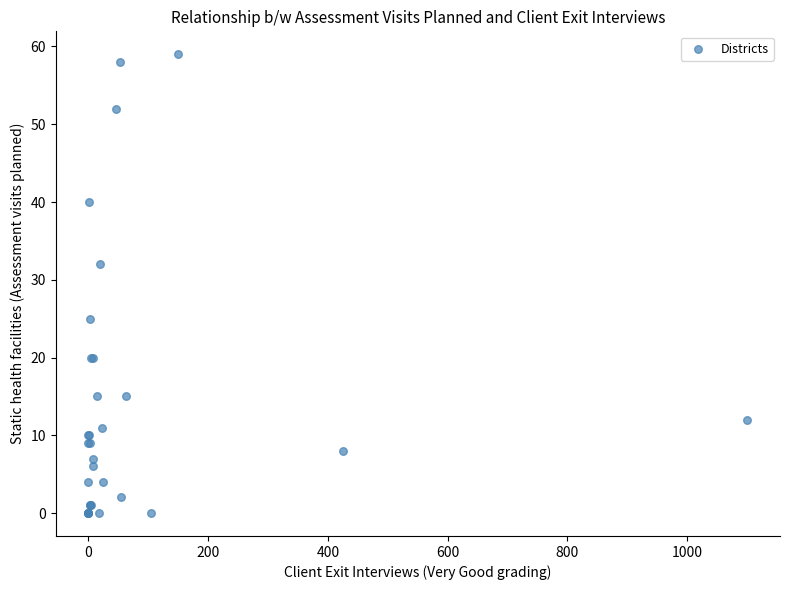

What Y value in the scatter plot is closest to 29?

32